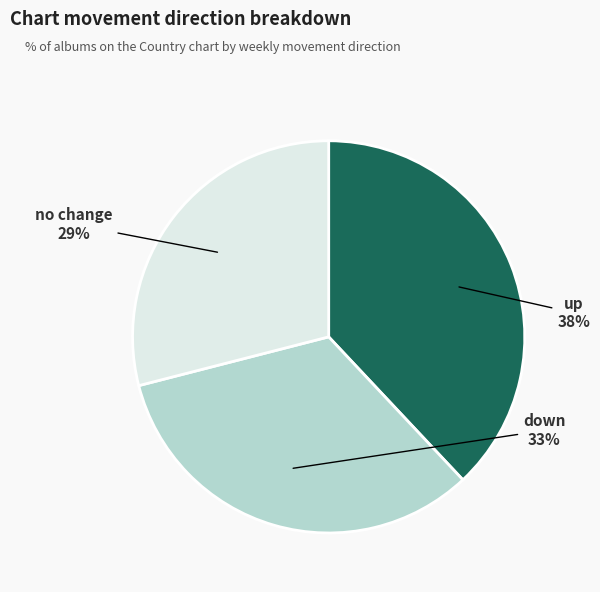

Is there a majority slice in this chart?

No